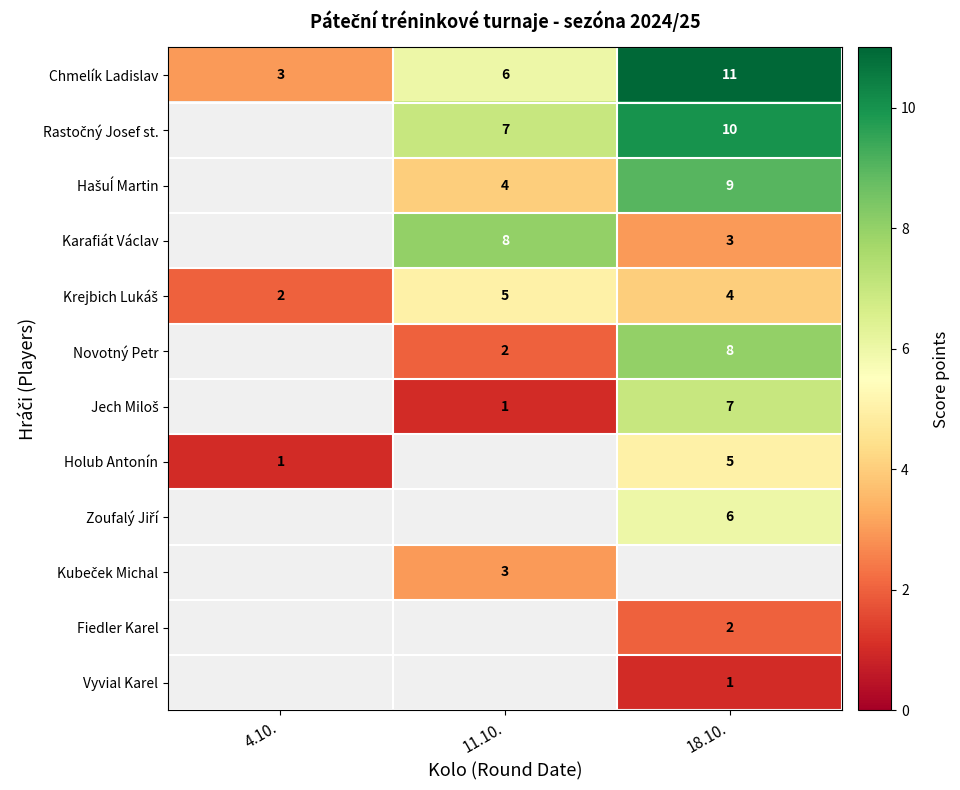

The value of Vyvial Karel at 18.10. is 1.4. True or false?

False